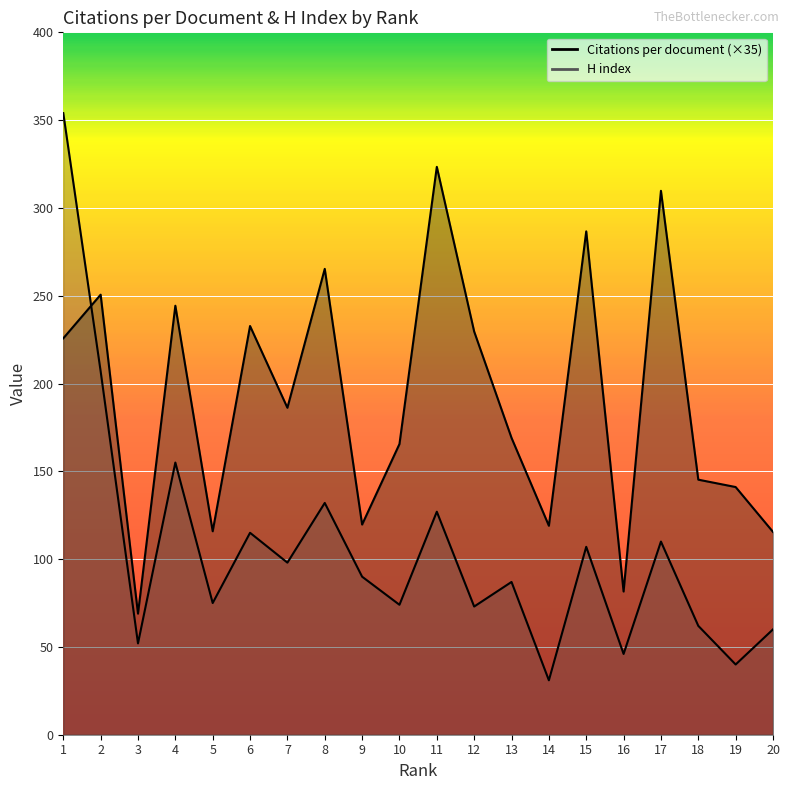

Between which two adjacent categories do Citations per document and H index first intersect?

1 and 2